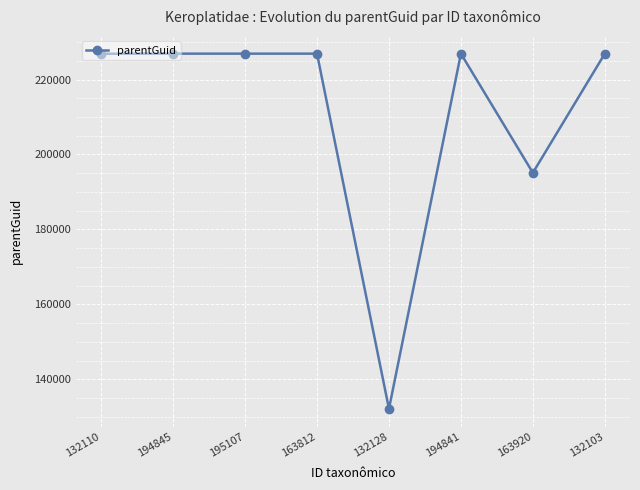

What is the sum of all values?

1688620